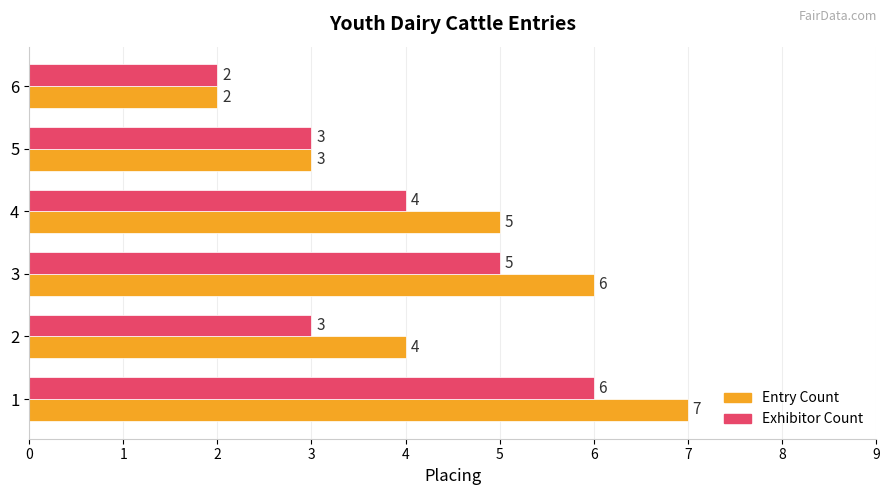

Is it true that Entry Count equals 9 at 2?

False